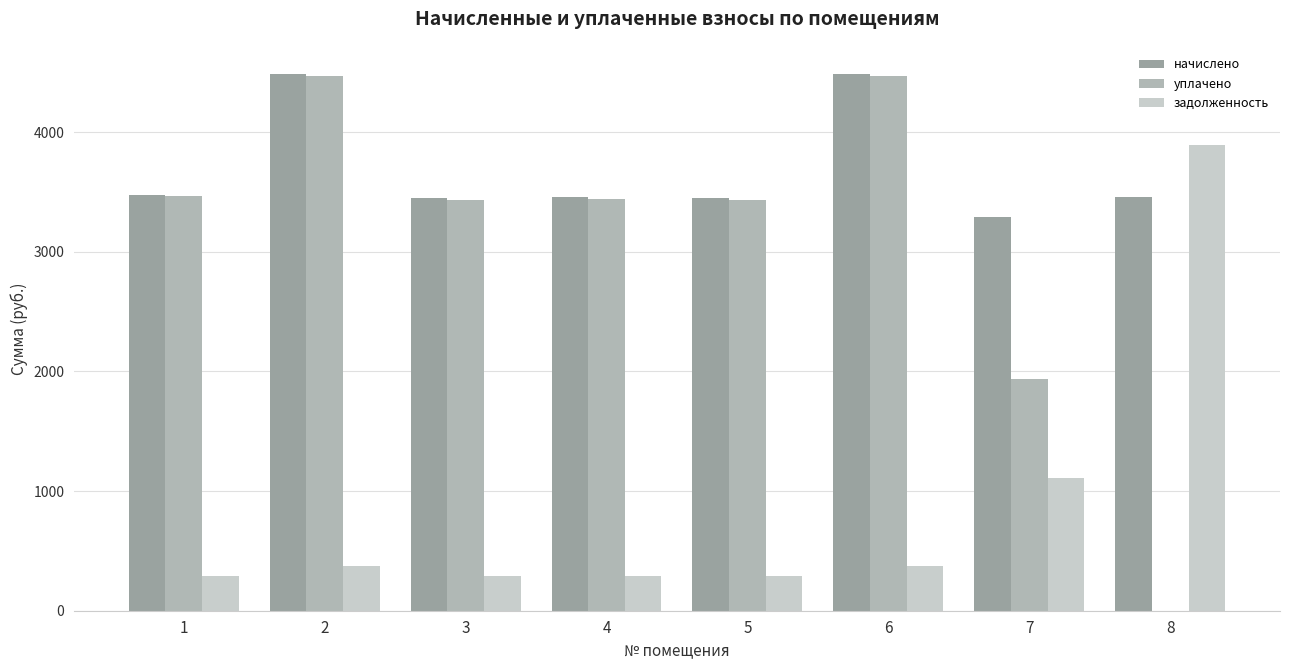

The начислено series shows 5767.3 at 7. True or false?

False